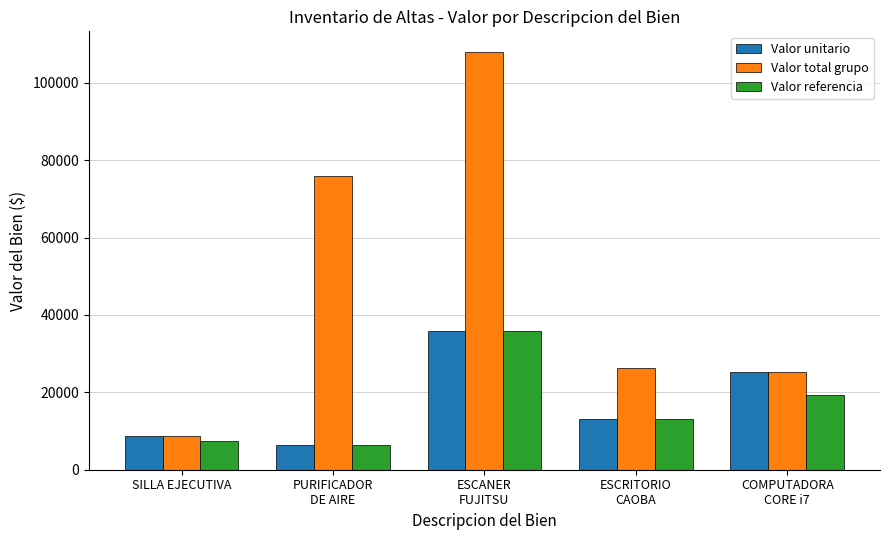

What is the difference between the Valor total grupo values at ESCRITORIO
CAOBA and ESCANER
FUJITSU?

81520.0